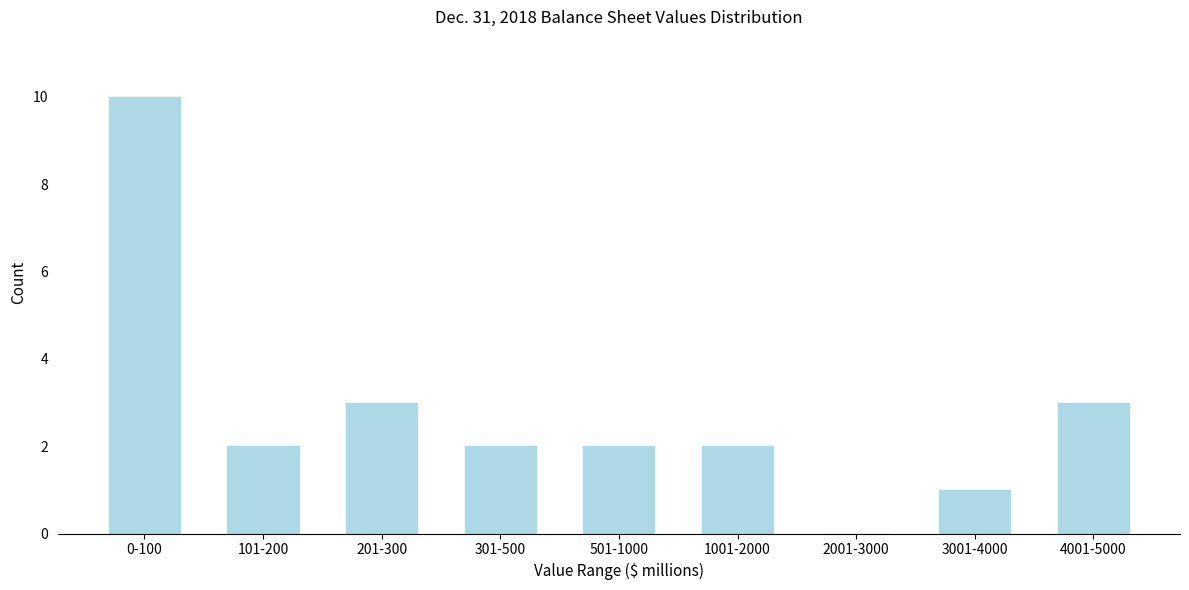

Reading right to left, transcribe all the data shown in this chart.

4001-5000=3	3001-4000=1	2001-3000=0	1001-2000=2	501-1000=2	301-500=2	201-300=3	101-200=2	0-100=10